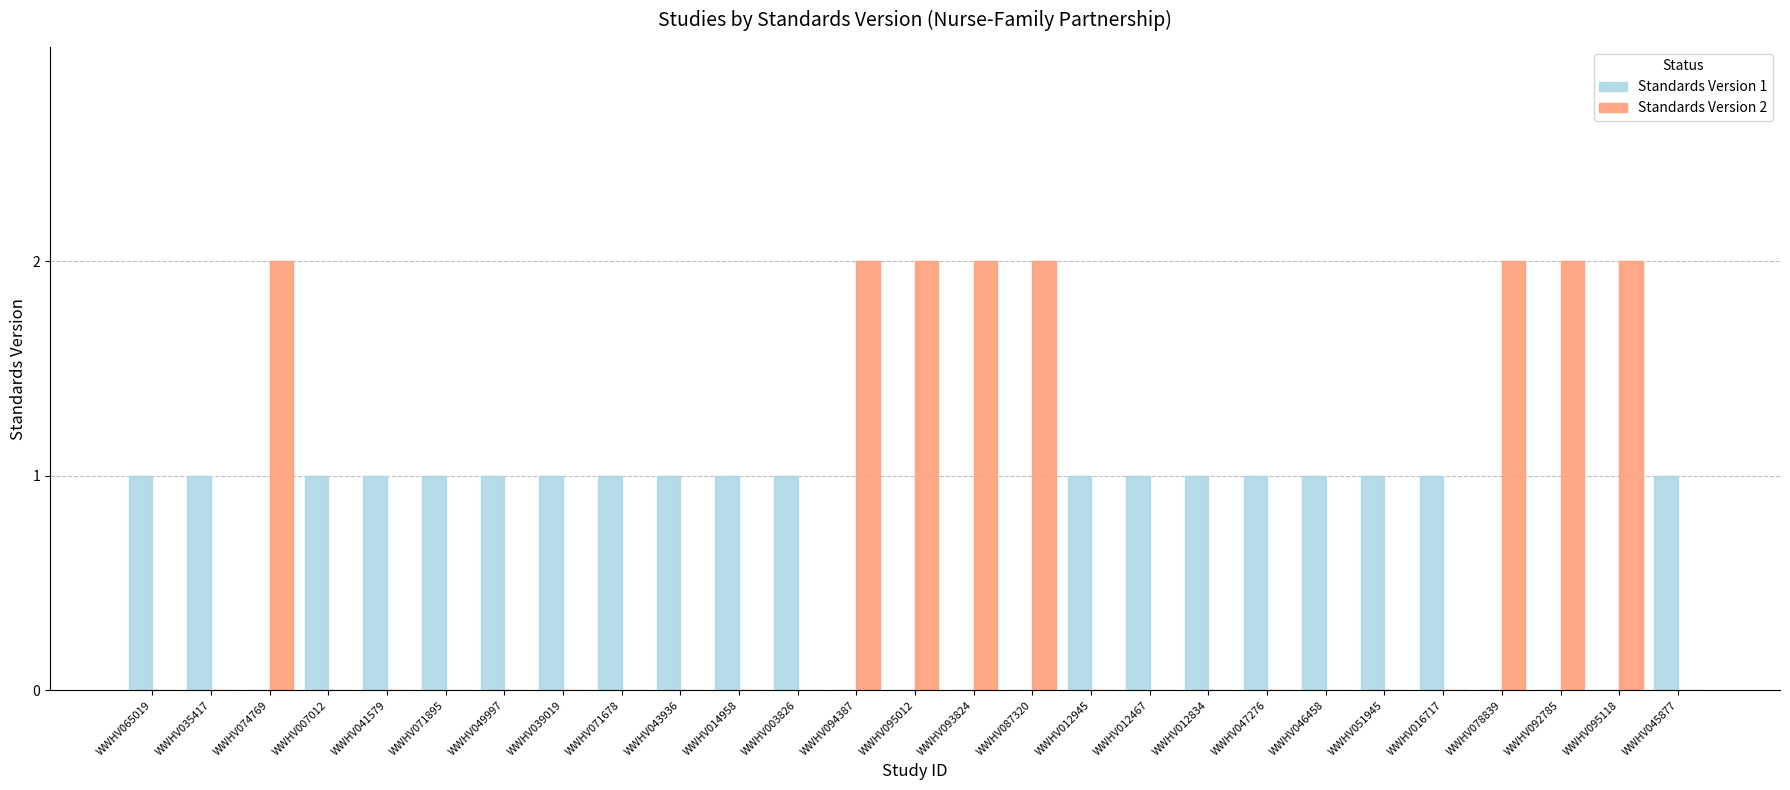

What are all the series names shown in the legend?

Standards Version 1, Standards Version 2